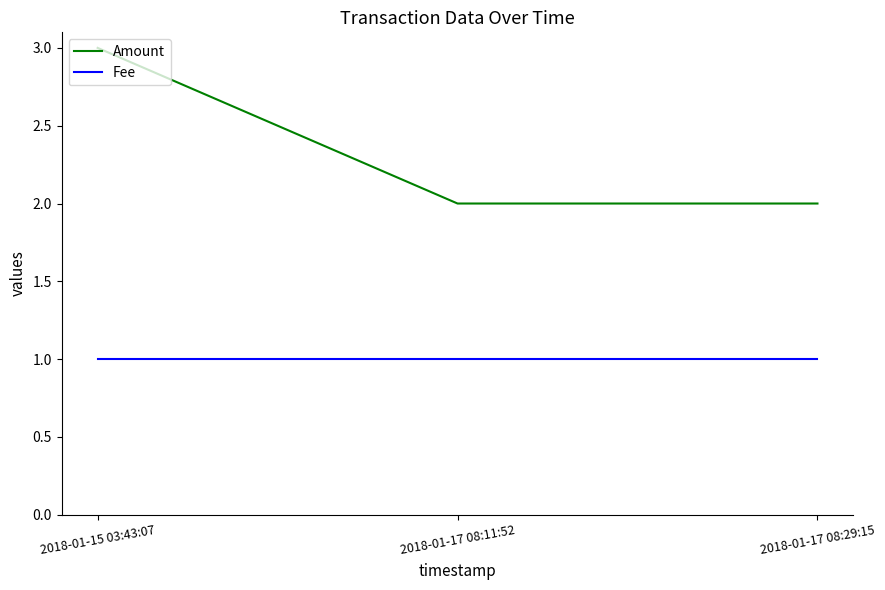

Which series has the widest spread of values?

Amount